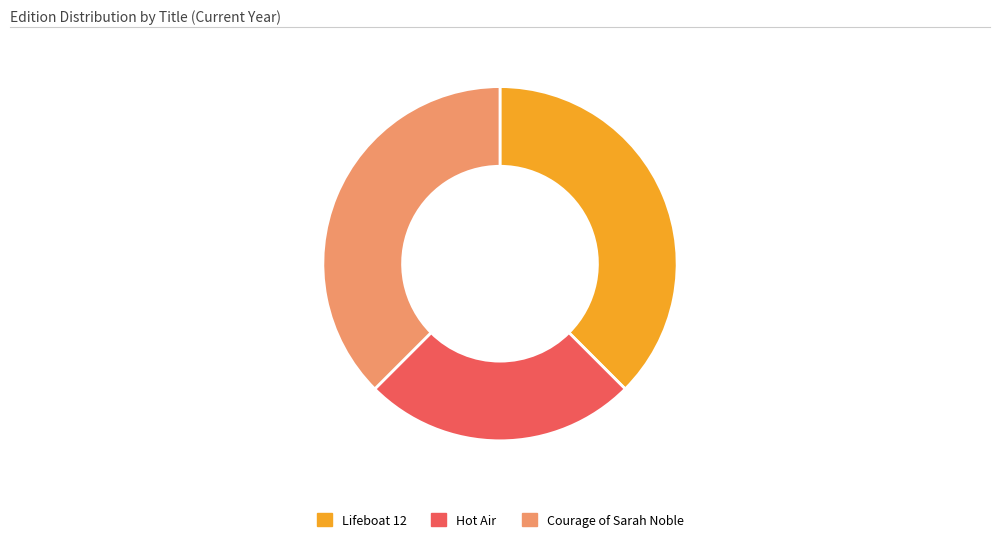

Is Lifeboat 12 the majority of the pie?

No